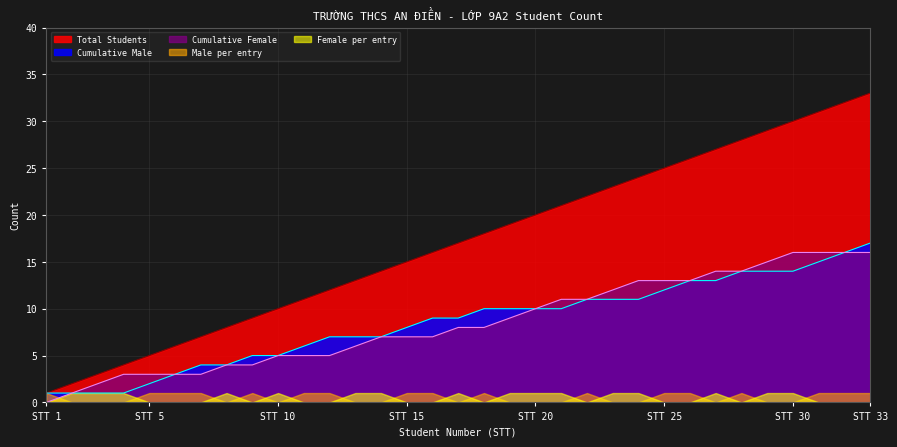

What is the maximum value shown in the chart?

33